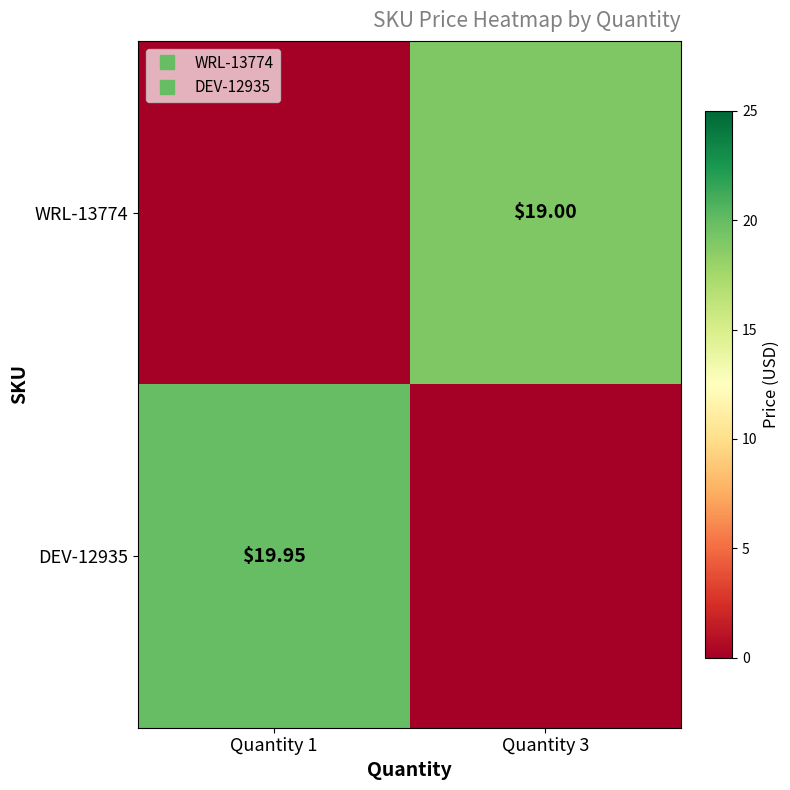

What is the difference between the DEV-12935 values at Quantity 1 and Quantity 3?

19.9